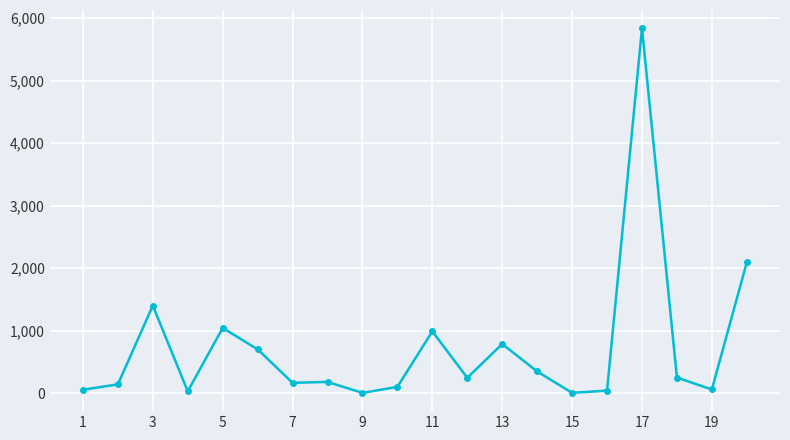

What is the difference between the second highest and second lowest values?

2089